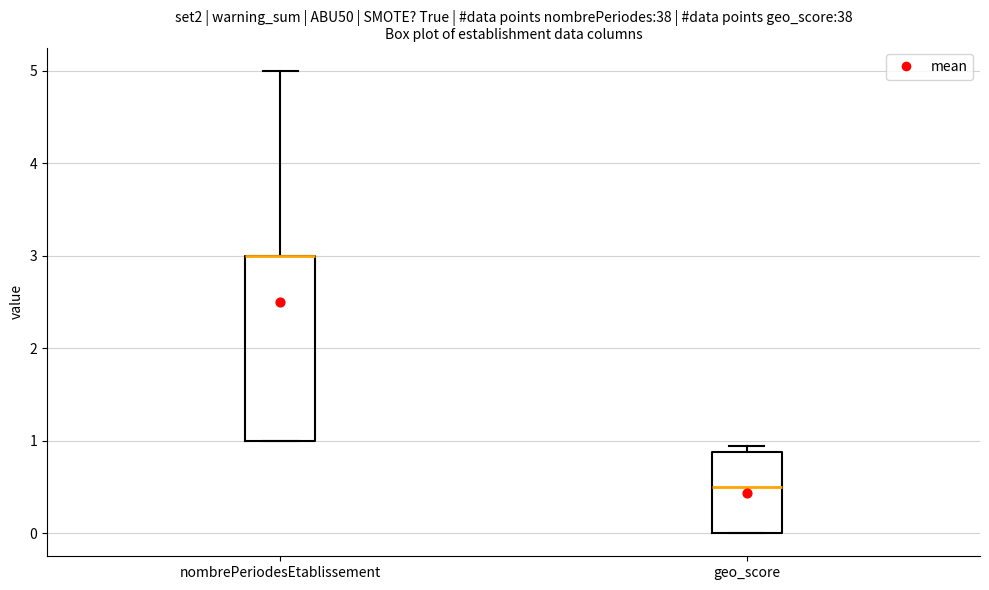

Comparing the boxes themselves (not the whiskers), which one is the tallest?

nombrePeriodesEtablissement